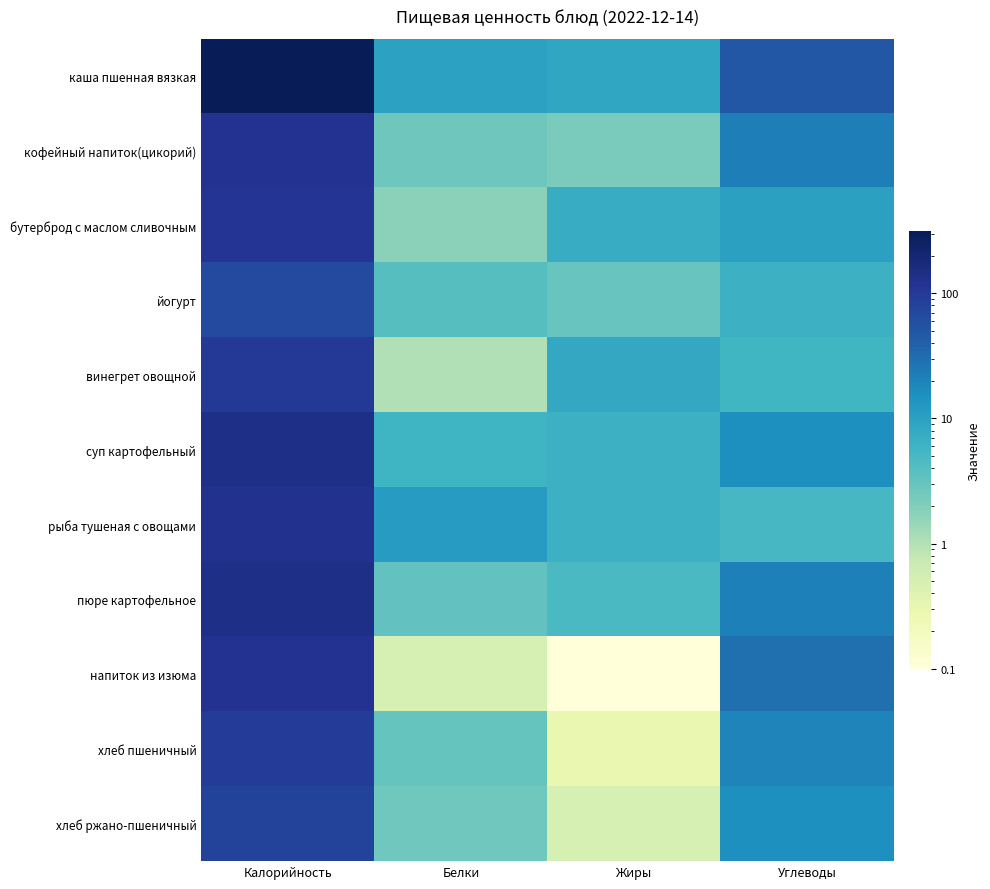

Reading left to right, transcribe all the data shown in this chart.

каша пшенная вязкая: Калорийность=314.2	Белки=9.7	Жиры=8.5	Углеводы=48.3
кофейный напиток(цикорий): Калорийность=121.5	Белки=2.7	Жиры=2.2	Углеводы=22.0
бутерброд с маслом сливочным: Калорийность=112.8	Белки=1.7	Жиры=7.3	Углеводы=10.0
йогурт: Калорийность=66.8	Белки=3.9	Жиры=2.9	Углеводы=6.3
винегрет овощной: Калорийность=99.3	Белки=1.0	Жиры=8.0	Углеводы=5.6
суп картофельный: Калорийность=139.1	Белки=5.9	Жиры=6.3	Углеводы=15.7
рыба тушеная с овощами: Калорийность=123.8	Белки=11.3	Жиры=6.3	Углеводы=5.0
пюре картофельное: Калорийность=140.3	Белки=3.2	Жиры=4.7	Углеводы=21.1
напиток из изюма: Калорийность=119.1	Белки=0.5	Жиры=0.1	Углеводы=29.1
хлеб пшеничный: Калорийность=93.8	Белки=3.0	Жиры=0.3	Углеводы=19.7
хлеб ржано-пшеничный: Калорийность=78.2	Белки=2.6	Жиры=0.5	Углеводы=15.8